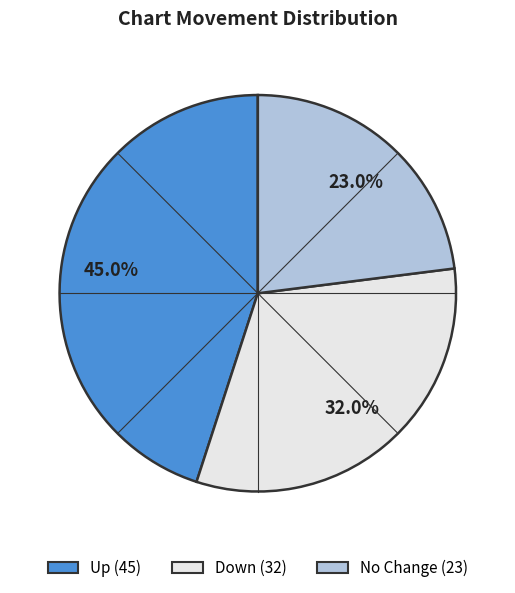

Is there any slice that represents more than half of the pie?

No